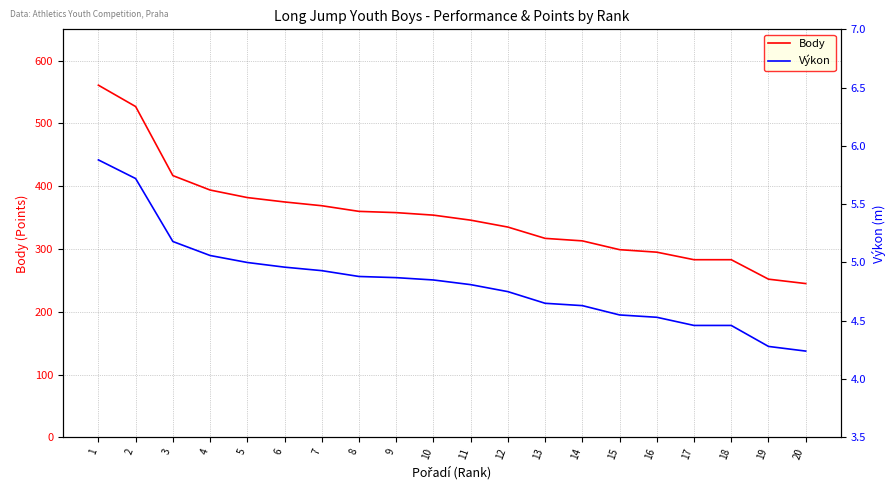

At how many categories does at least one series exceed 11?

20